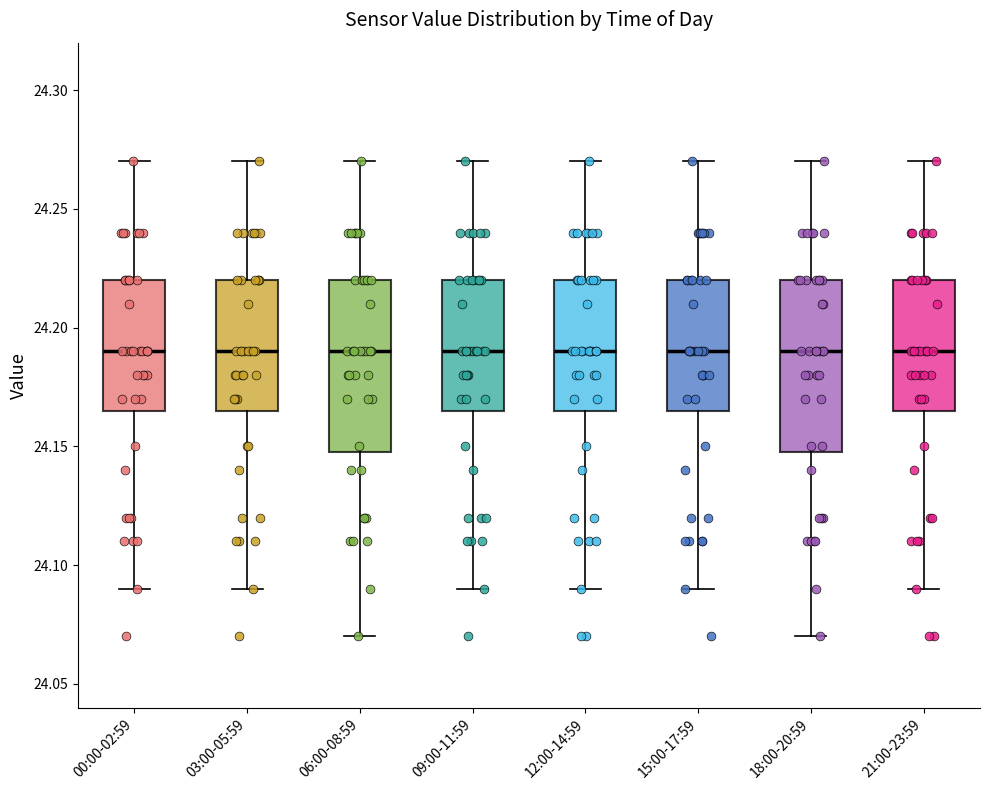

Where does the median line of the box for 09:00-11:59 sit on the y-axis? The values are not printed on the chart, so give them approximately, as read against the axis.

24.190